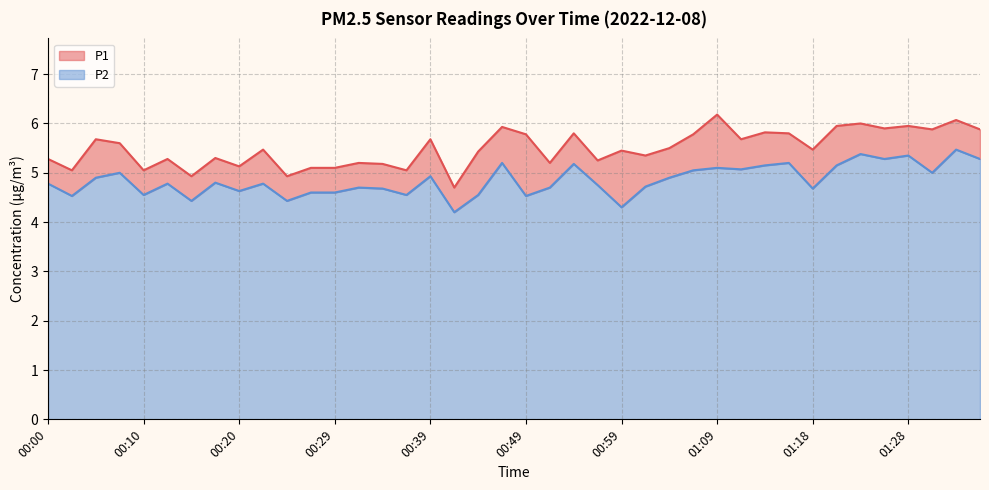

Which label corresponds to the smallest value in the chart?

00:42